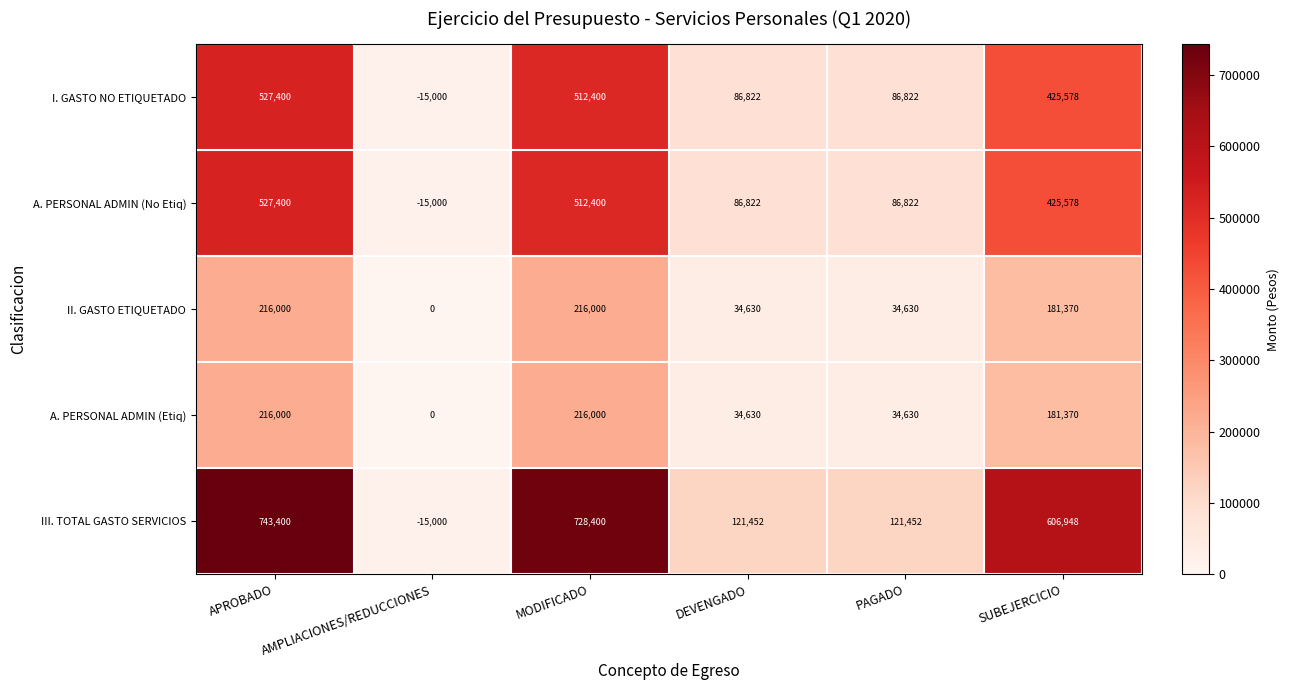

How many II. GASTO ETIQUETADO values are between 34630 and 216000?

5